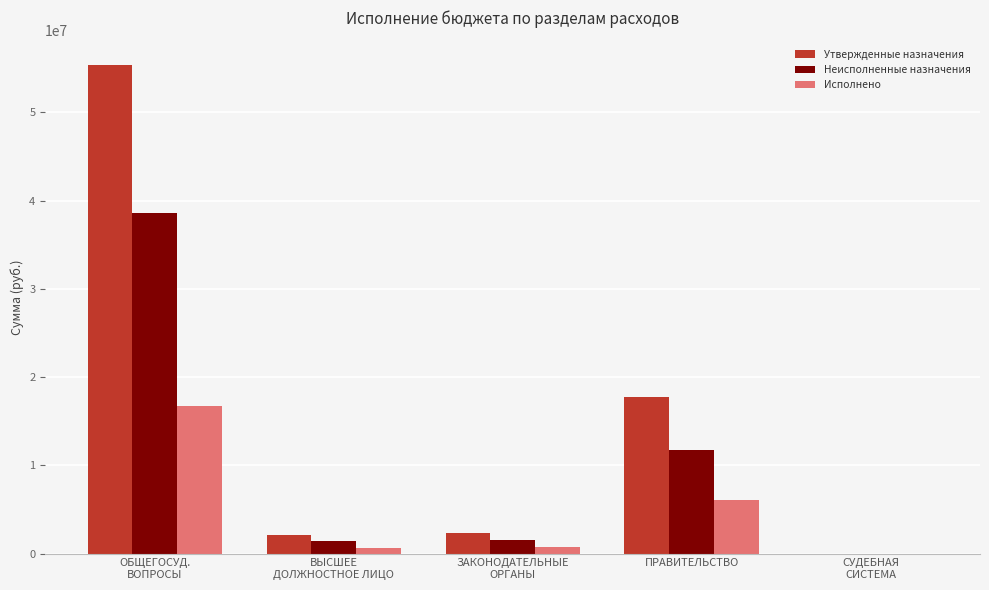

What is the sum of all Исполнено values?

24208403.6